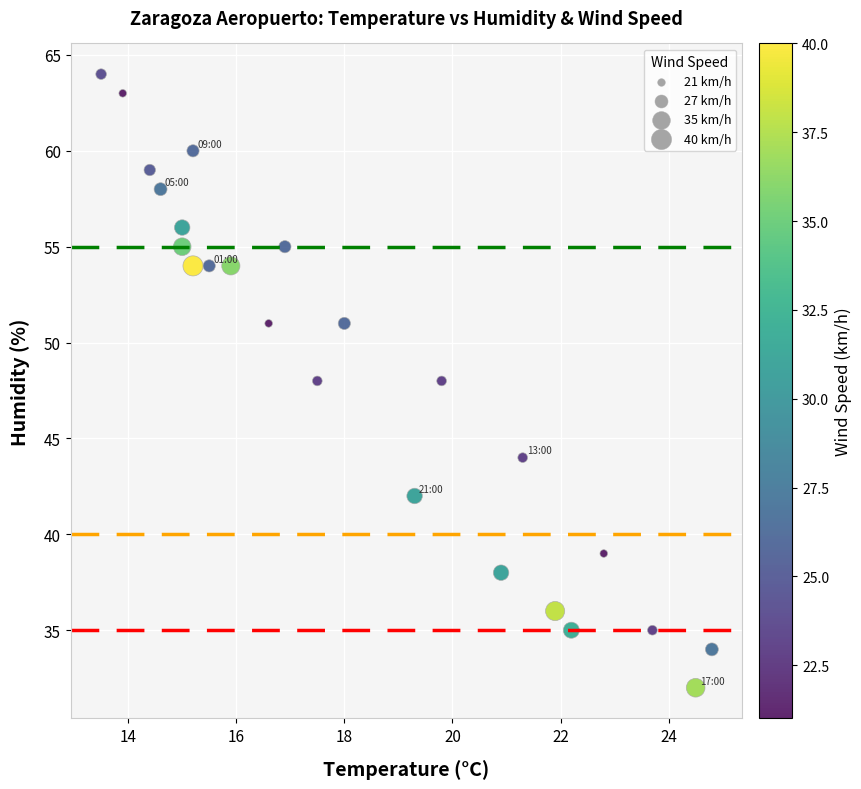

What is the range of Y values (max minus min)?

32